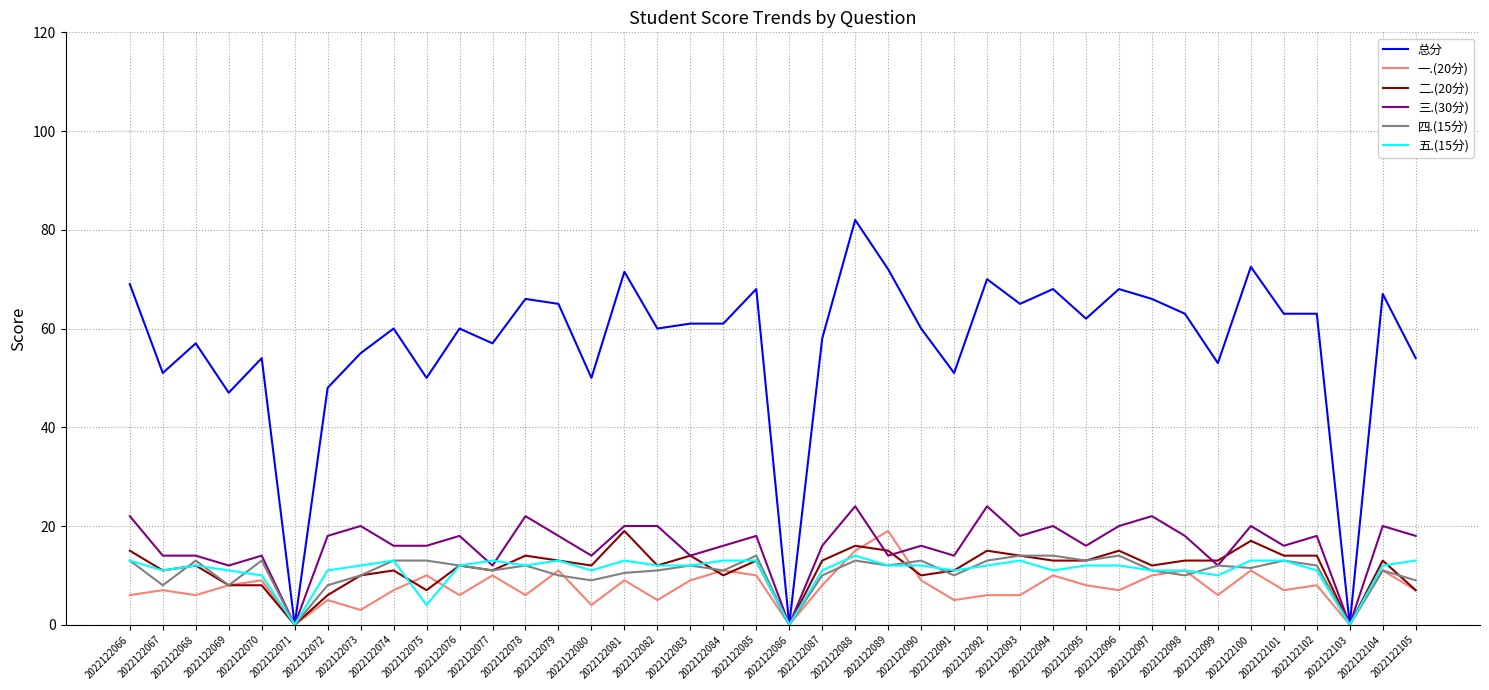

What is the sum of all 三.(30分) values?

644.0